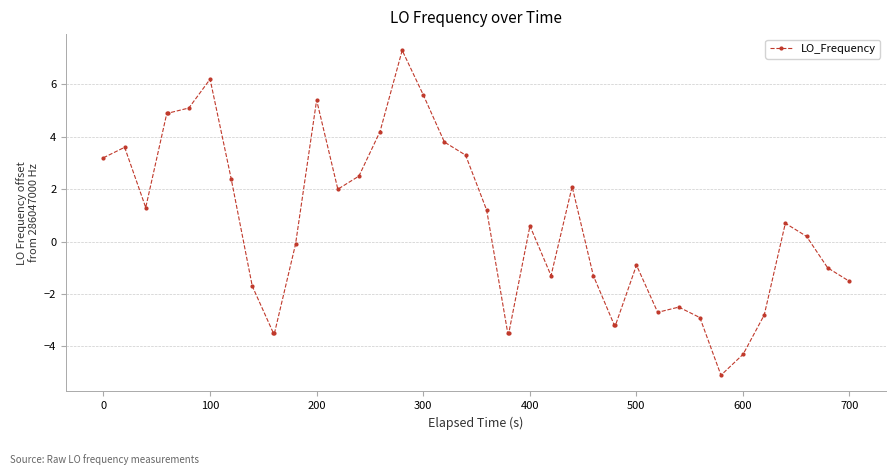

What is the value of the 1st point from the left?

3.2